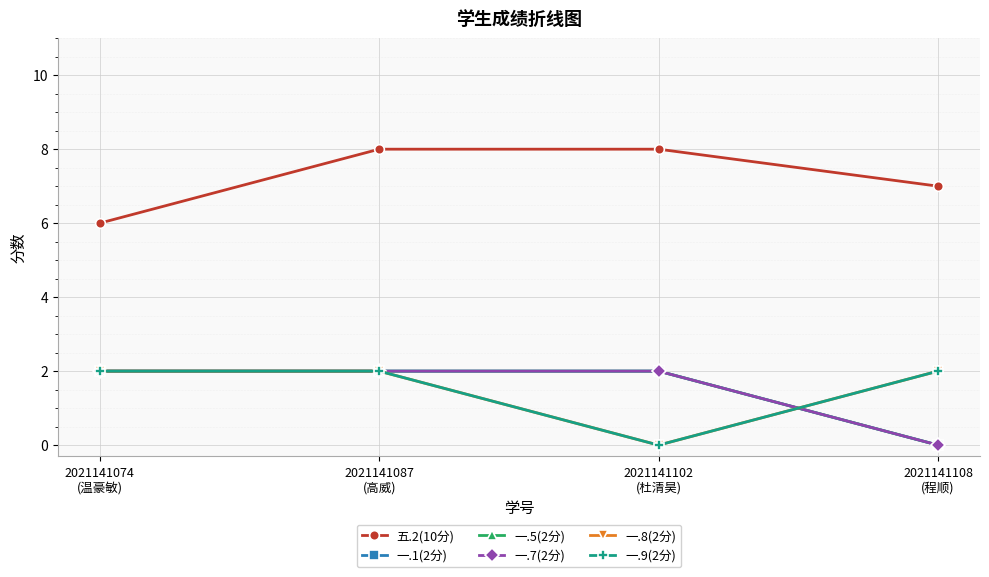

Which series has the largest total across all categories?

五.2(10分)